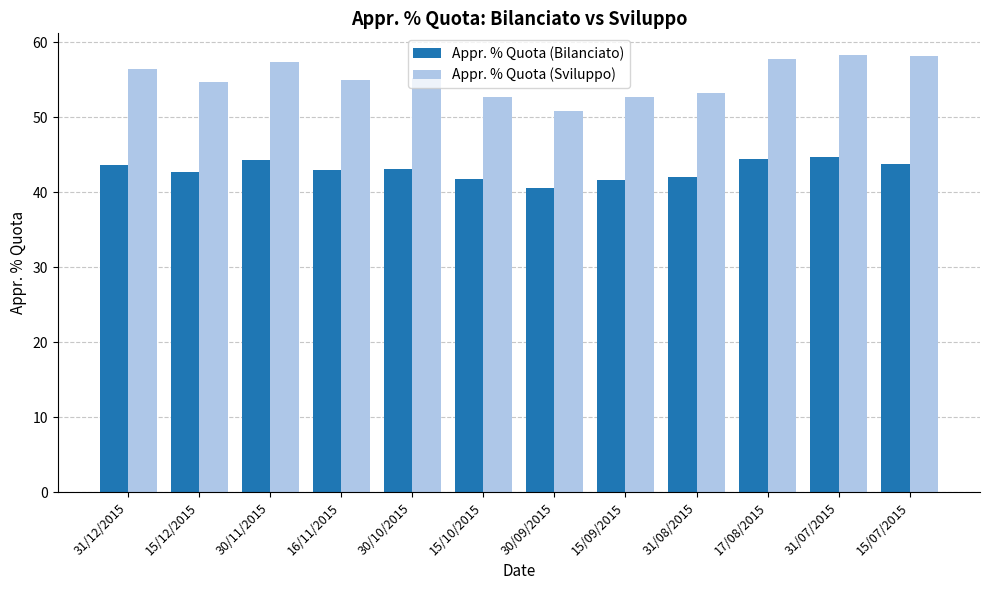

At how many categories does at least one series exceed 48?

12